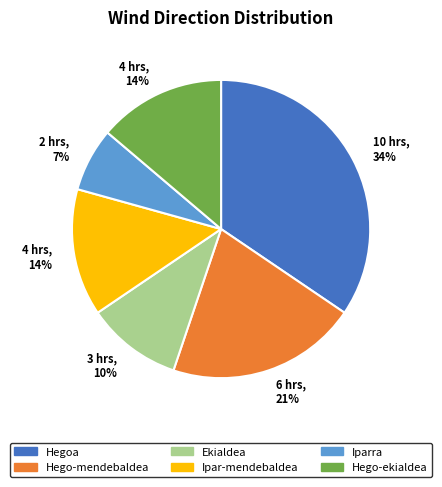

Does any single category account for the majority?

No